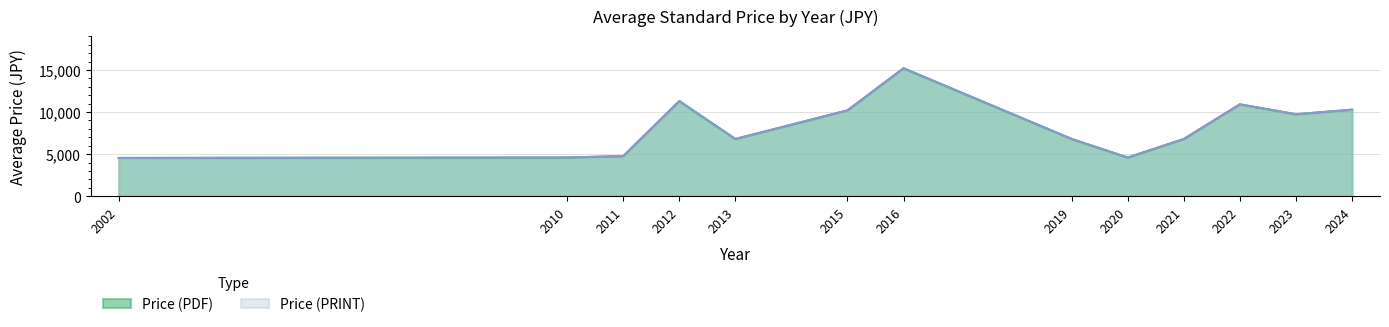

What is the difference between the Price (PRINT) values at 2013 and 2020?

2200.0